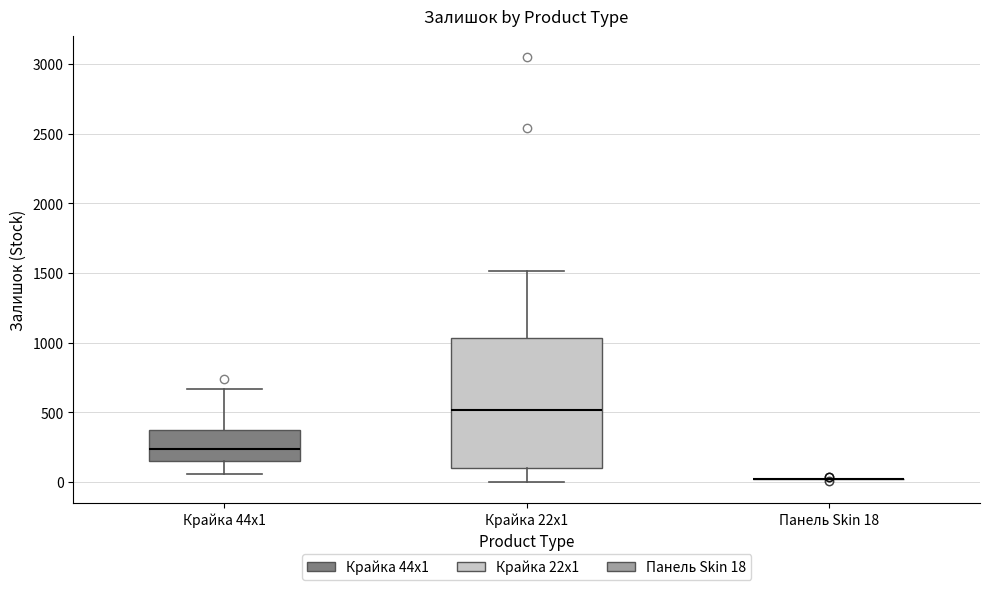

Reading left to right, read every box against the y-axis: the position of its median line, the range the box covers, and the ends of its whiskers. The values are not printed on the chart, so give them approximately, as read against the axis.

Крайка 44x1: median 250, box 150 to 350, whiskers 50 to 650
Крайка 22x1: median 500, box 100 to 1050, whiskers 0 to 1500
Панель Skin 18: box collapsed to a line at 0, whiskers 0 to 0